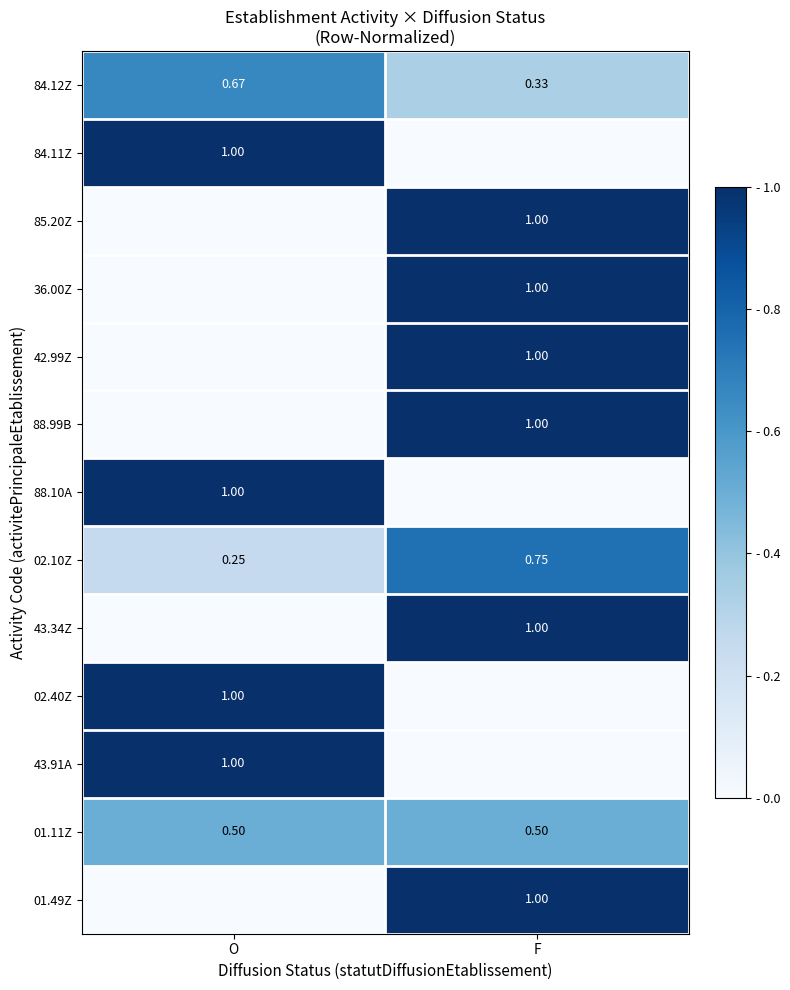

Which has a higher value, F or O?

O